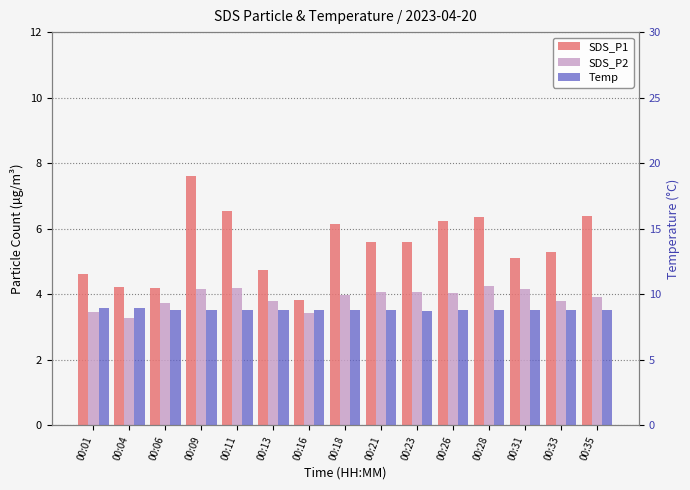

List the series in order of their peak value, highest first.

Temp, SDS_P1, SDS_P2